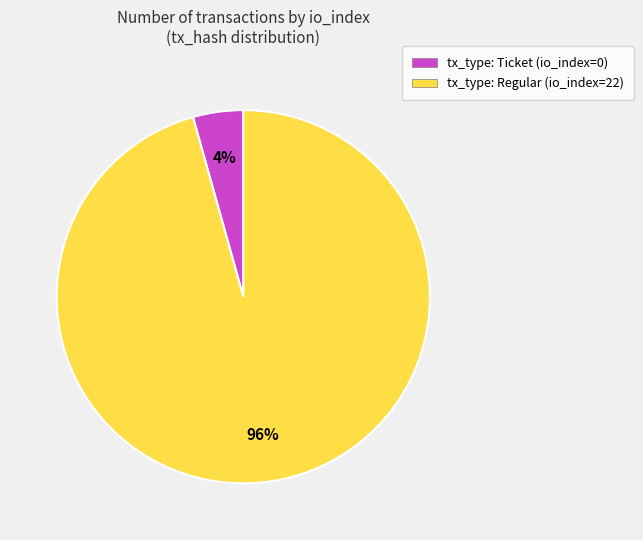

How many slices are in this pie chart?

2